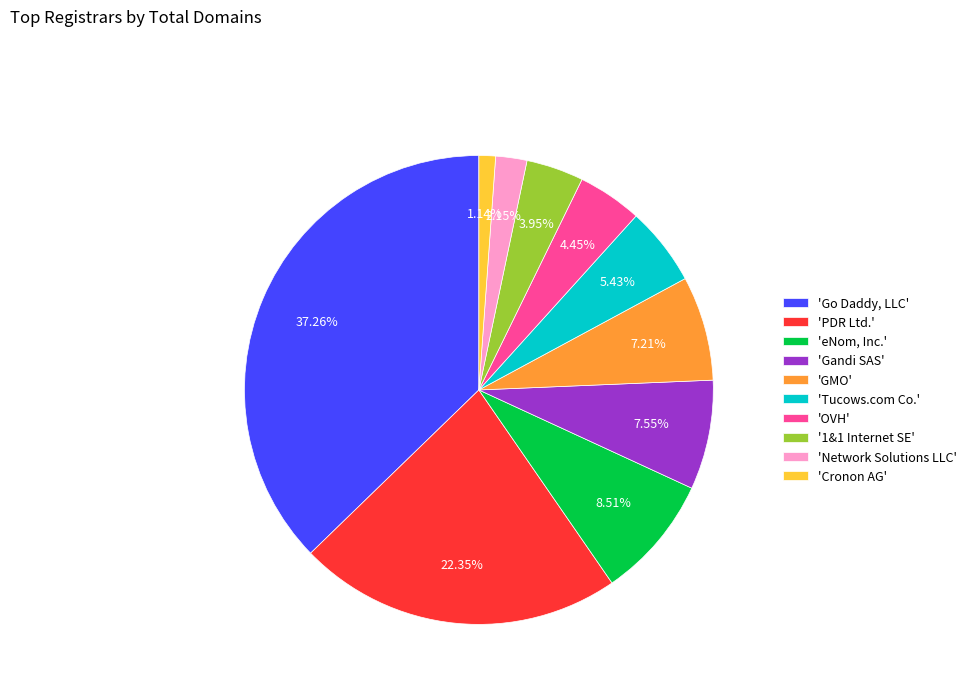

Between 'Go Daddy, LLC' and 'Tucows.com Co.', which is larger?

'Go Daddy, LLC'